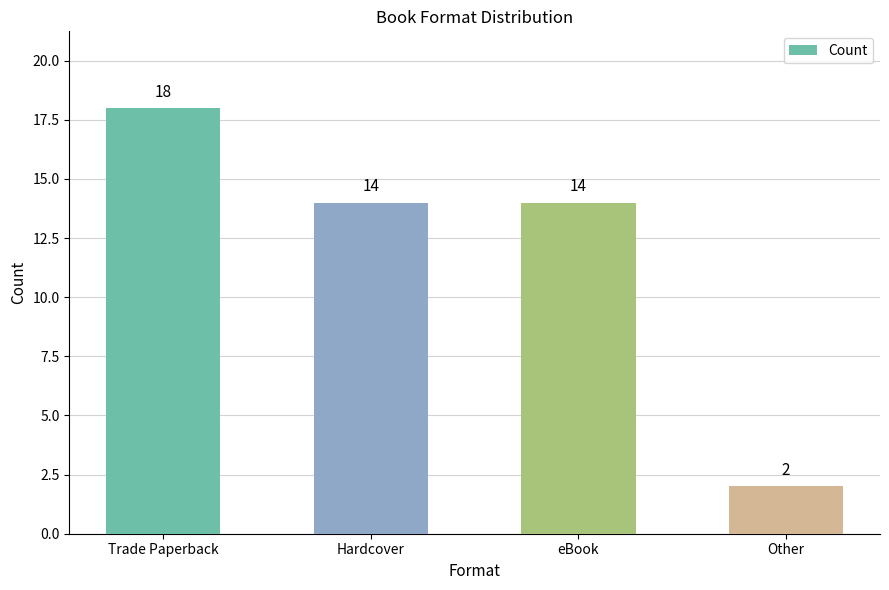

What is the value of the 2nd bar from the left?

14